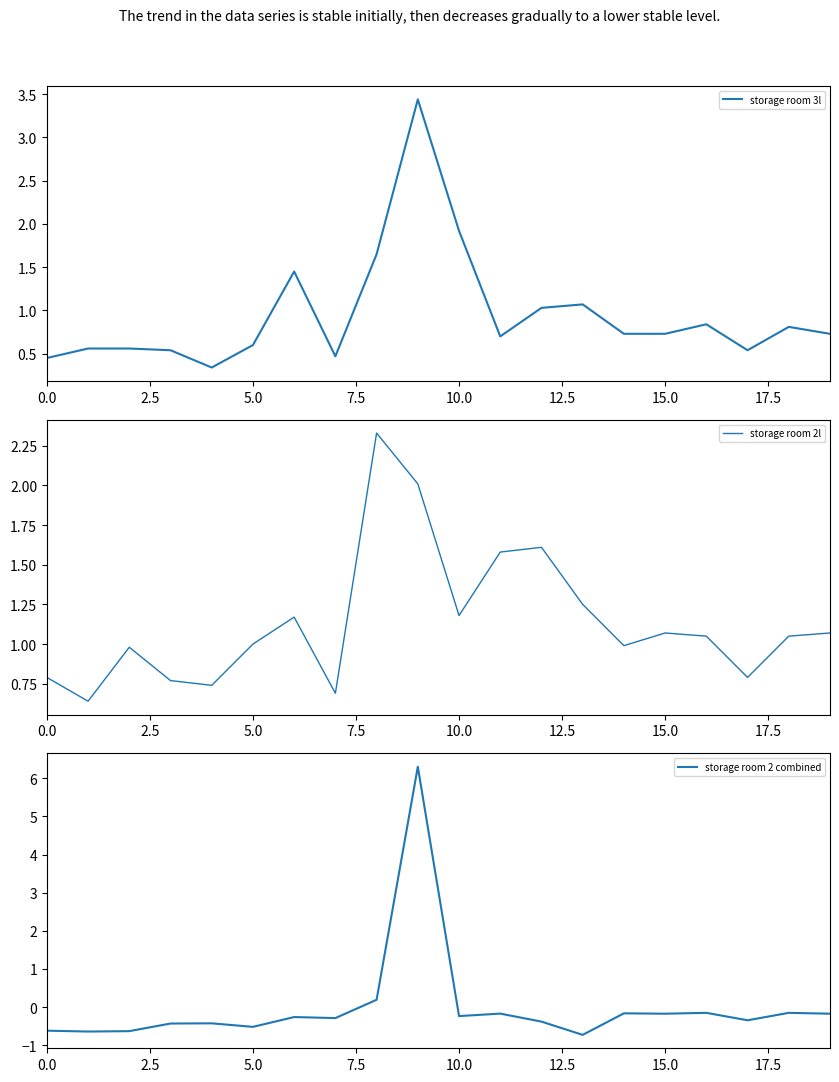

How many data points in storage room 2 combined are less than 0?

18